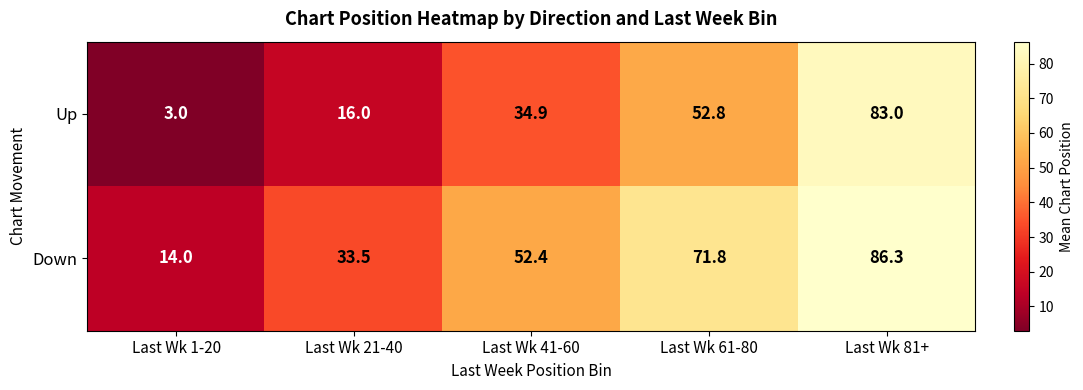

What is the sum of all Down values?

258.0